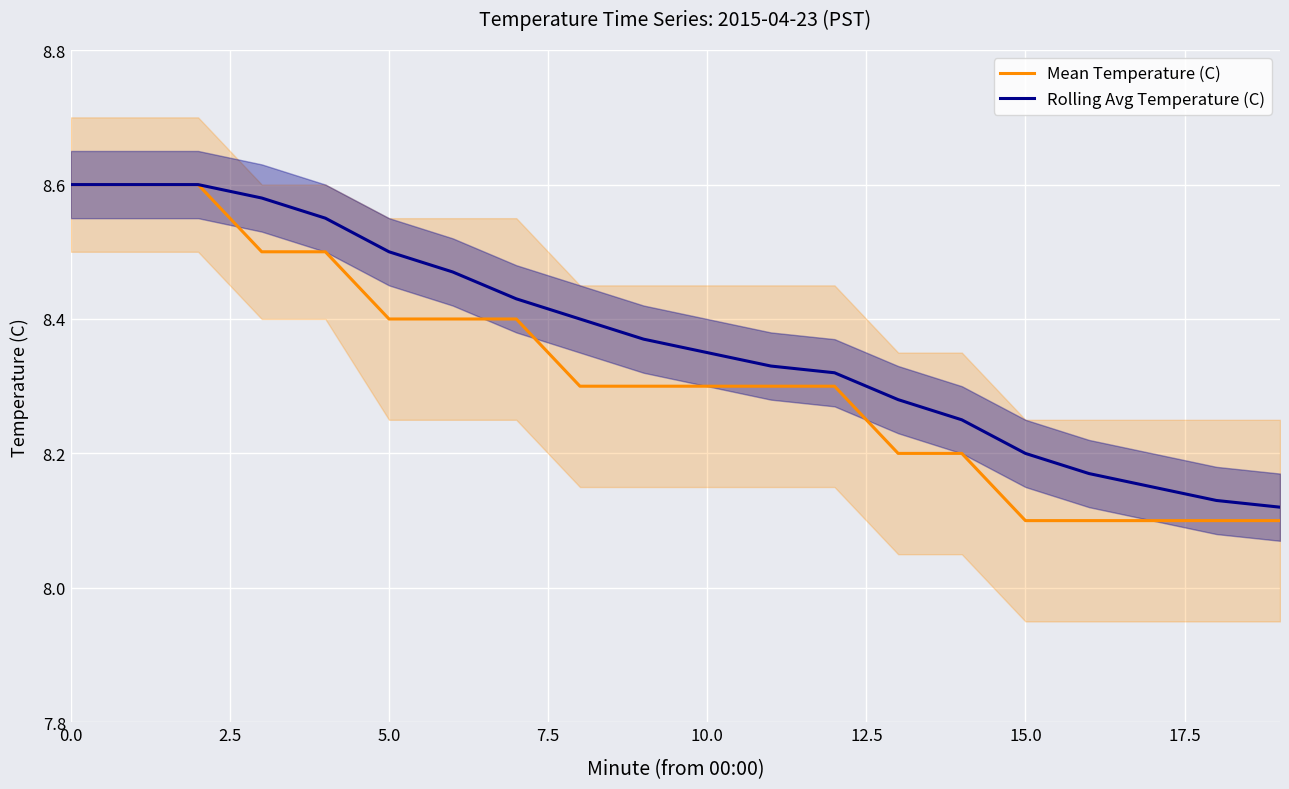

The Rolling Avg Temperature (C) series shows 5.5 at 12. True or false?

False